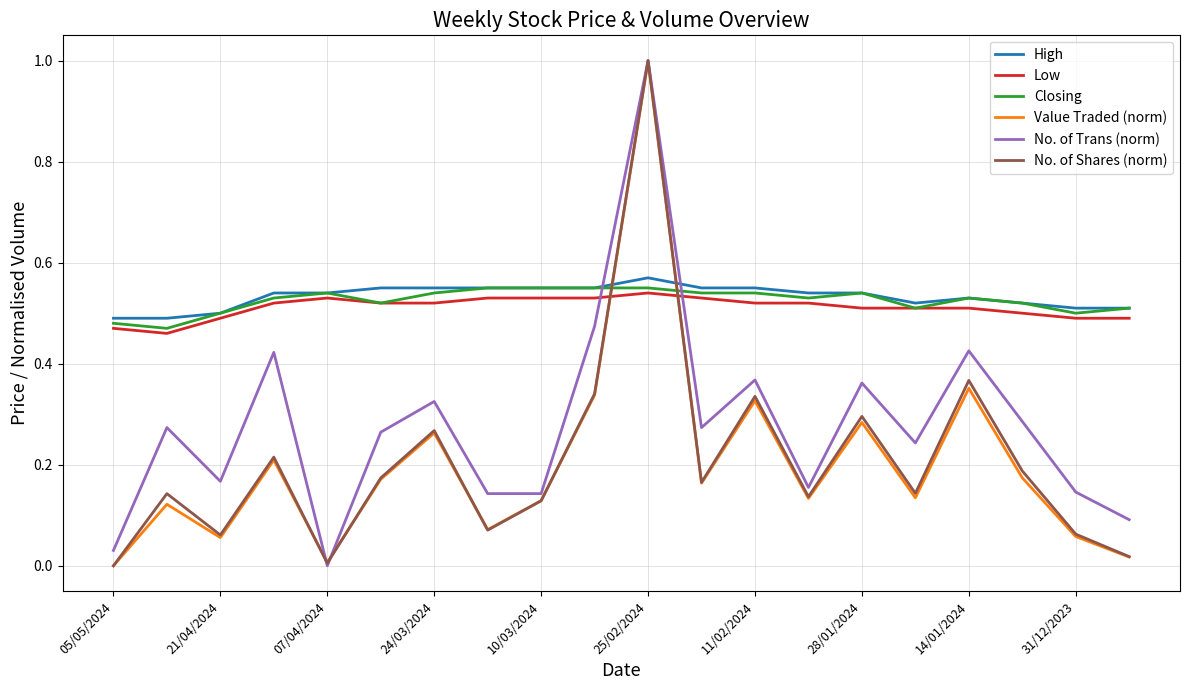

After their last crossing, which series has the higher values: High or No. of Trans (norm)?

High